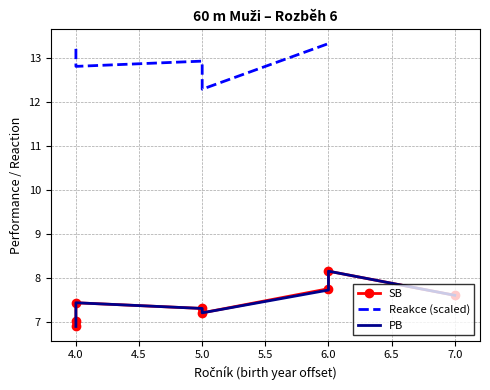

The value of PB at 5.0 is 7.3. True or false?

True